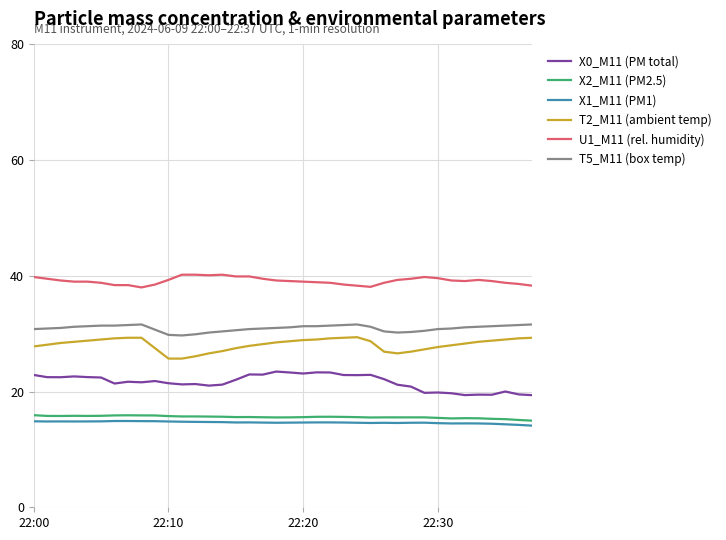

Which series has the largest total across all categories?

U1_M11 (rel. humidity)